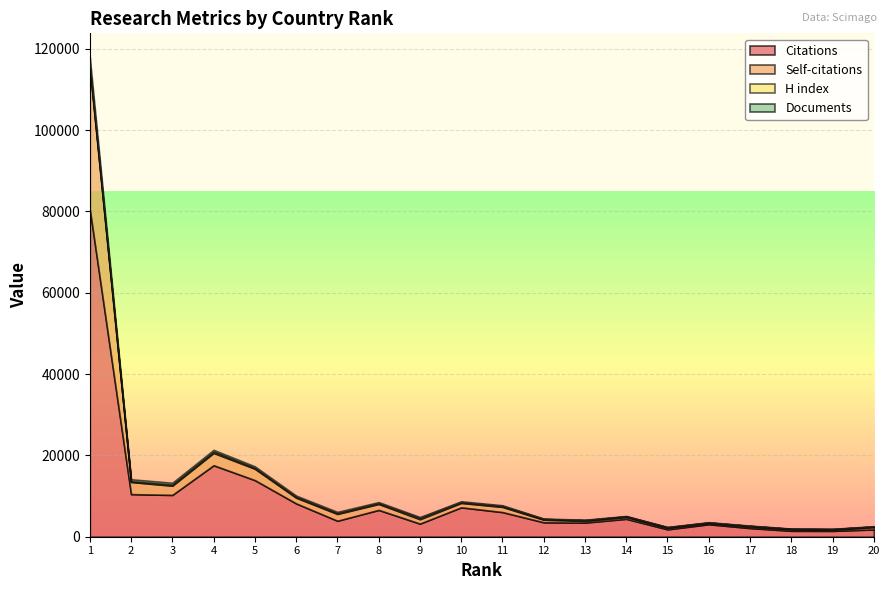

What is the difference between the Self-citations values at 1 and 7?

33094